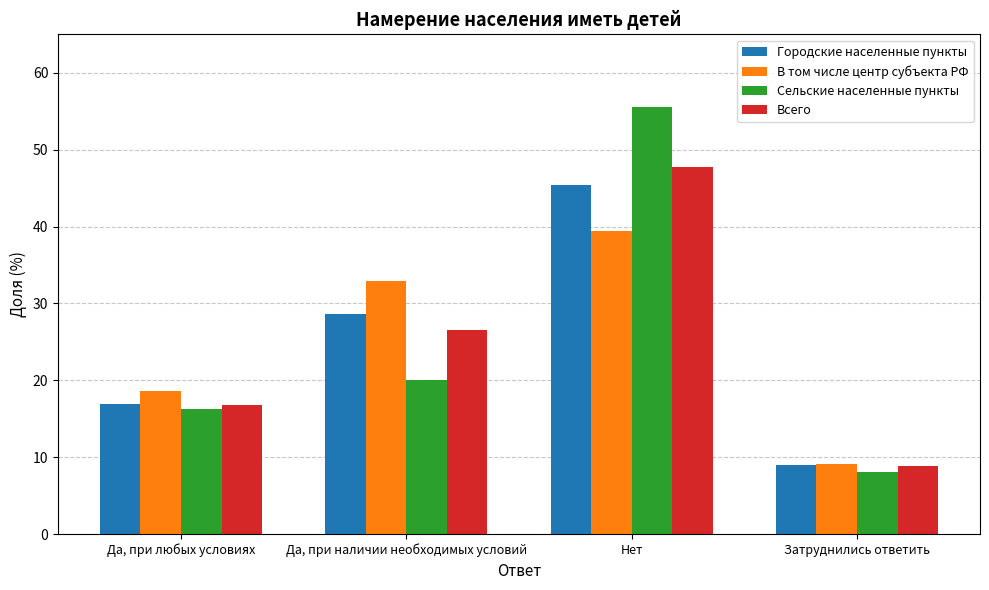

What is the label of the 2nd bar from the right?

Нет